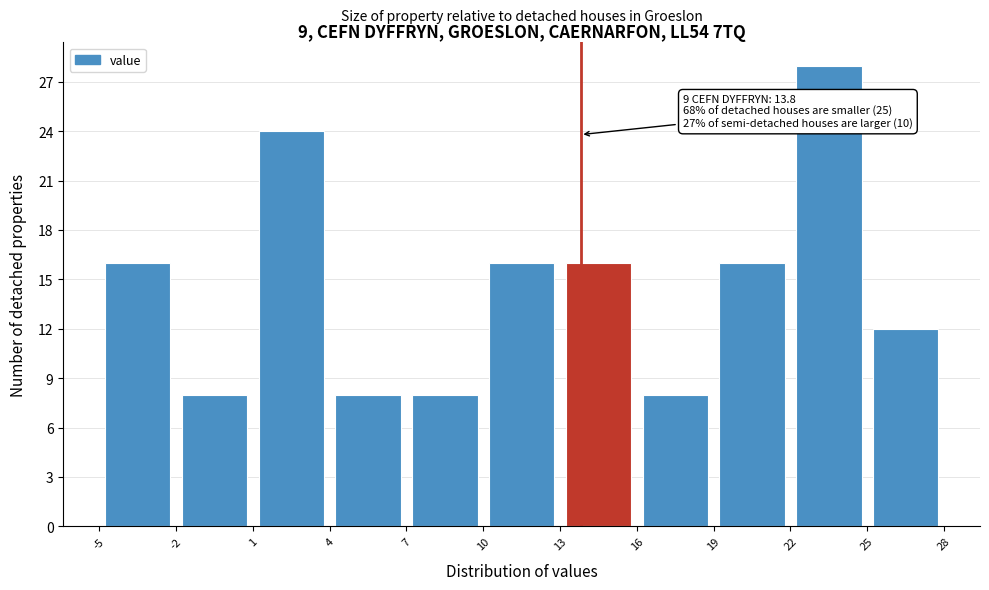

Which range on the x-axis has the tallest bar?

22 to 25